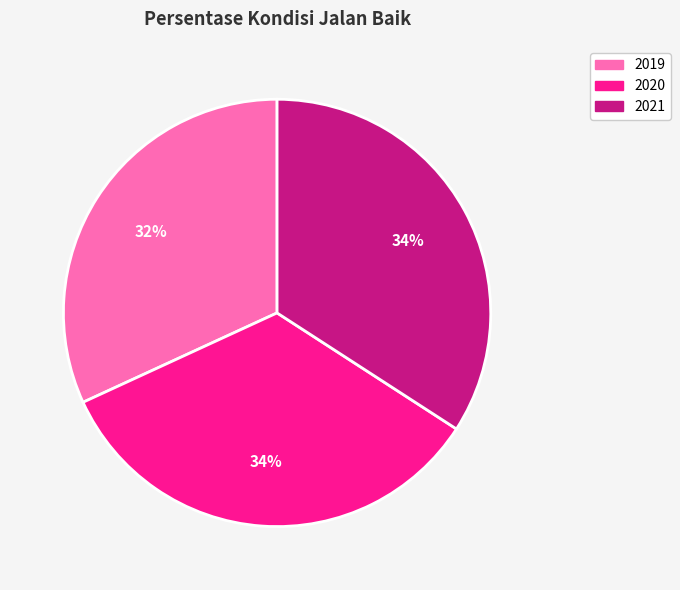

To the nearest percent, what portion does 2020 represent?

34%